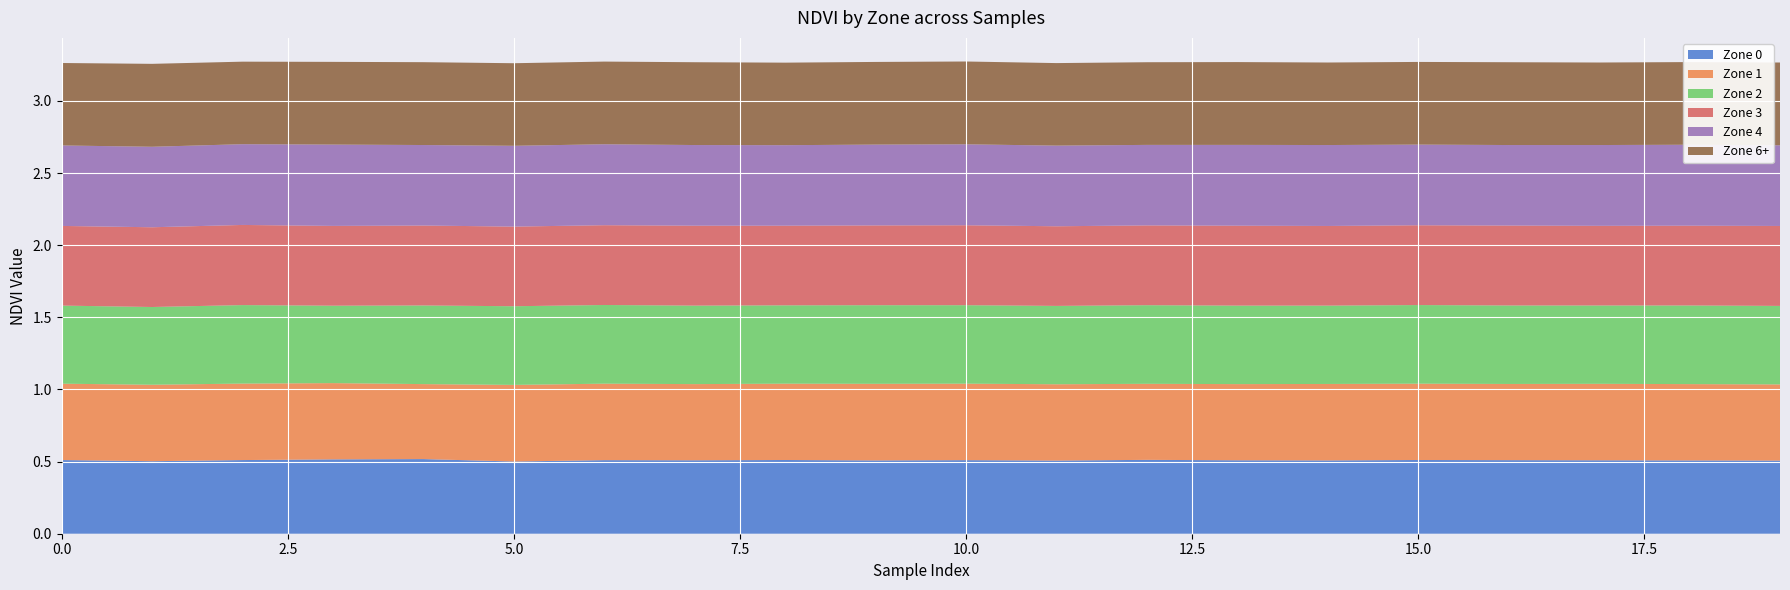

Reading left to right, transcribe all the data shown in this chart.

Zone 0: 0.5	0.5	0.5	0.5	0.5	0.5	0.5	0.5	0.5	0.5	0.5	0.5	0.5	0.5	0.5	0.5	0.5	0.5	0.5	0.5
Zone 1: 0.5	0.5	0.5	0.5	0.5	0.5	0.5	0.5	0.5	0.5	0.5	0.5	0.5	0.5	0.5	0.5	0.5	0.5	0.5	0.5
Zone 2: 0.5	0.5	0.5	0.5	0.5	0.5	0.5	0.5	0.5	0.5	0.5	0.5	0.5	0.5	0.5	0.5	0.5	0.5	0.5	0.5
Zone 3: 0.6	0.6	0.6	0.6	0.6	0.6	0.6	0.6	0.6	0.6	0.6	0.6	0.6	0.6	0.6	0.6	0.6	0.6	0.6	0.6
Zone 4: 0.6	0.6	0.6	0.6	0.6	0.6	0.6	0.6	0.6	0.6	0.6	0.6	0.6	0.6	0.6	0.6	0.6	0.6	0.6	0.6
Zone 6+: 0.6	0.6	0.6	0.6	0.6	0.6	0.6	0.6	0.6	0.6	0.6	0.6	0.6	0.6	0.6	0.6	0.6	0.6	0.6	0.6